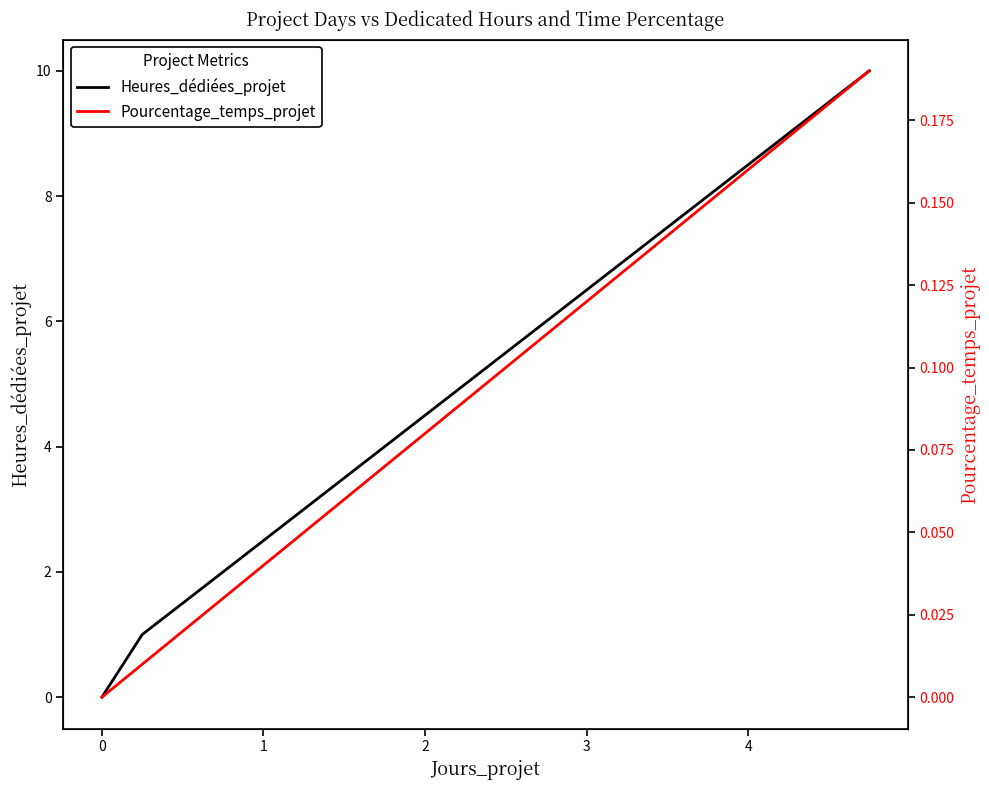

Which series has the largest total across all categories?

Heures_dédiées_projet